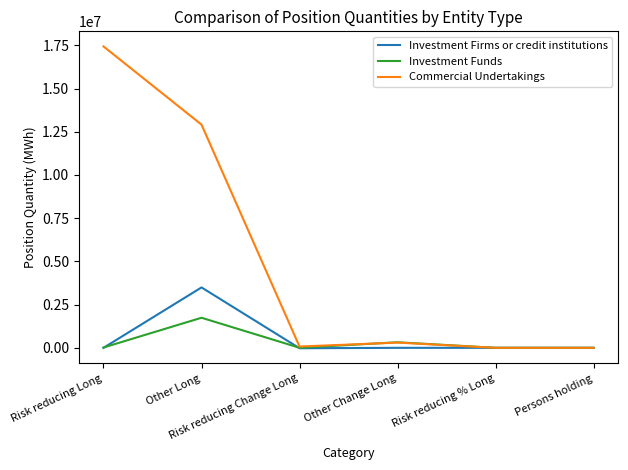

At which category does Commercial Undertakings reach its first local valley?

Risk reducing Change Long